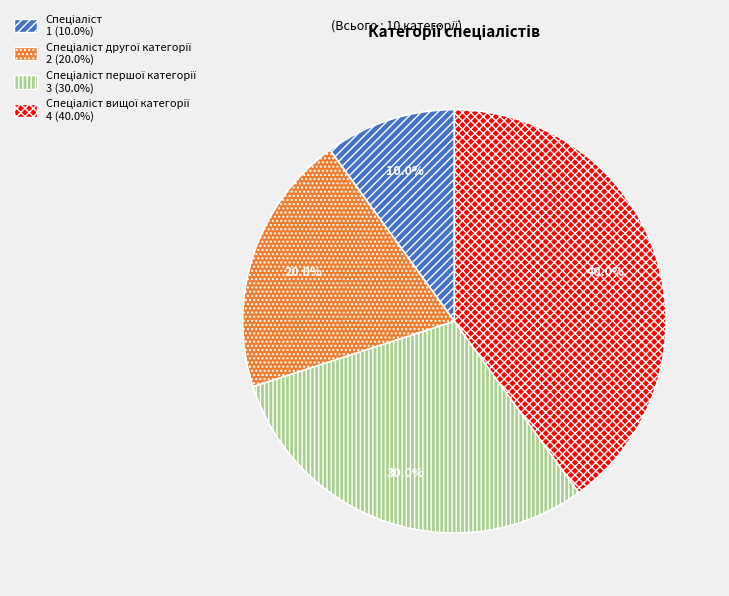

Does any single category account for the majority?

No